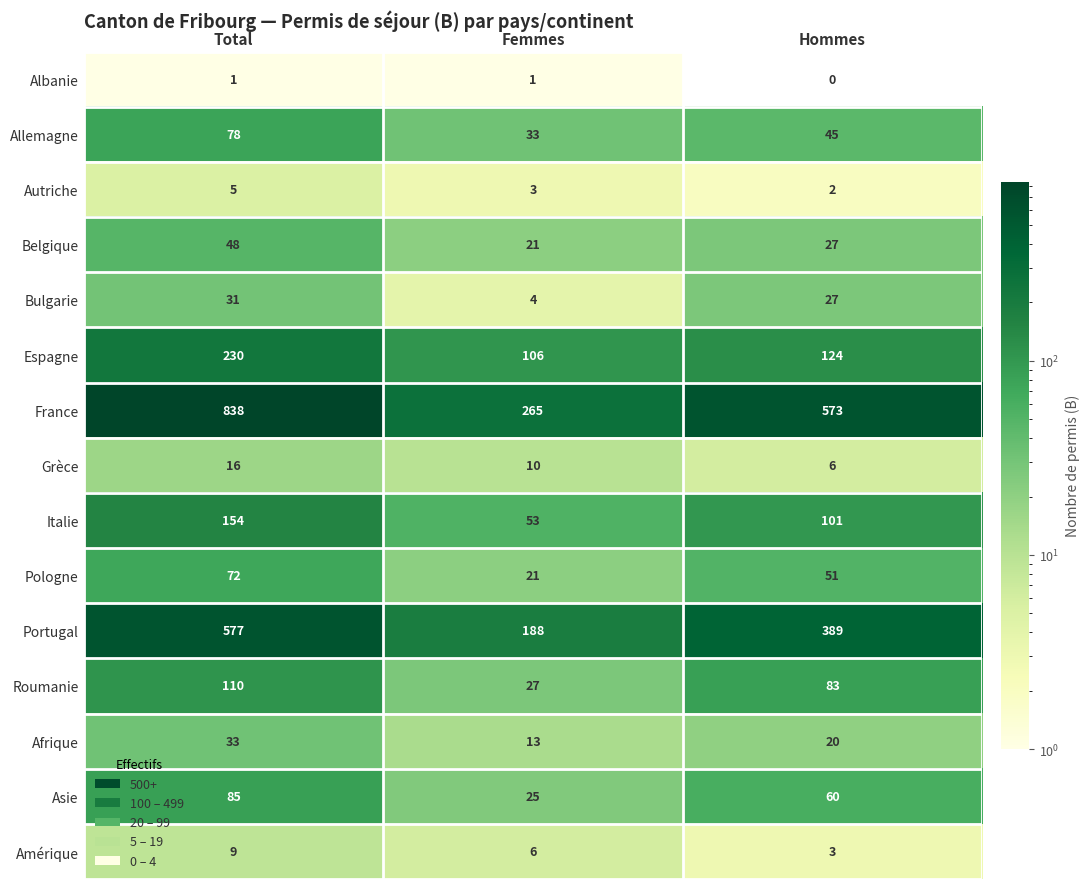

Rank the series at Total from lowest to highest value.

Albanie, Autriche, Amérique, Grèce, Bulgarie, Afrique, Belgique, Pologne, Allemagne, Asie, Roumanie, Italie, Espagne, Portugal, France